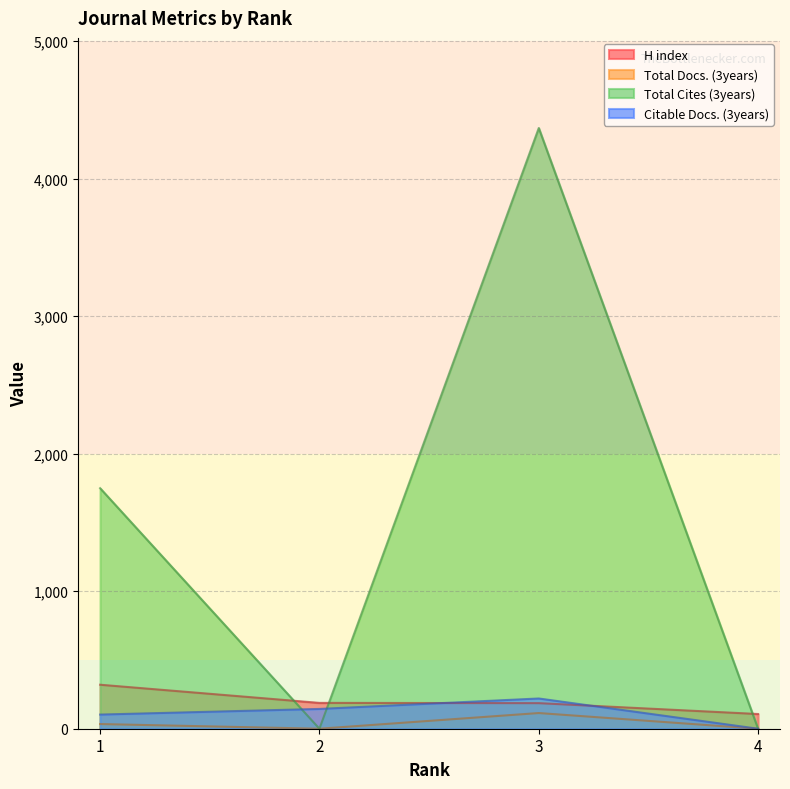

Between 1 and 4, which series saw the biggest shift?

Total Cites (3years)